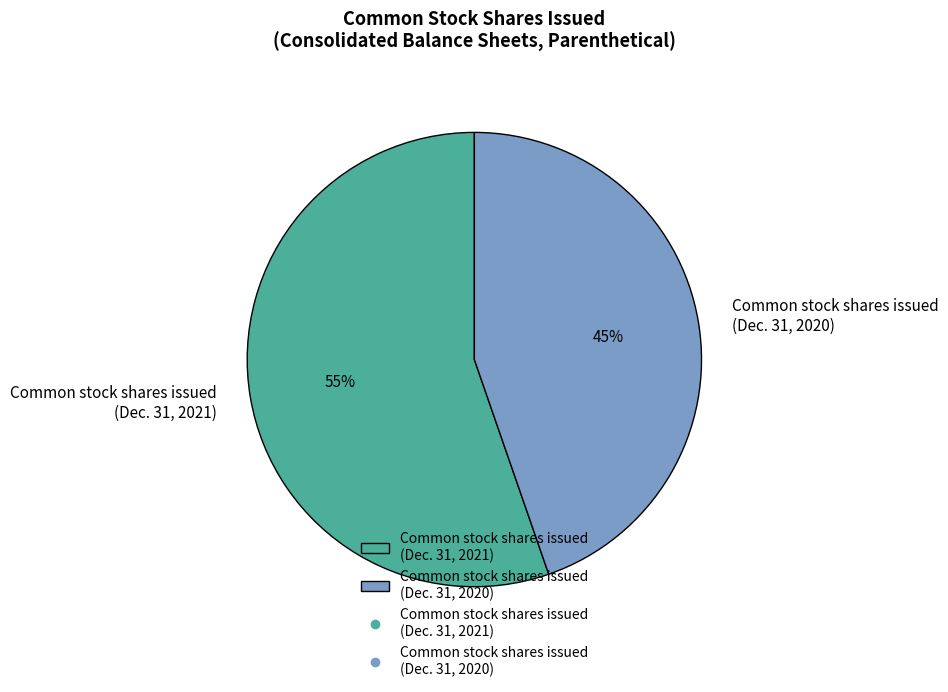

Is there any slice that represents more than half of the pie?

Yes